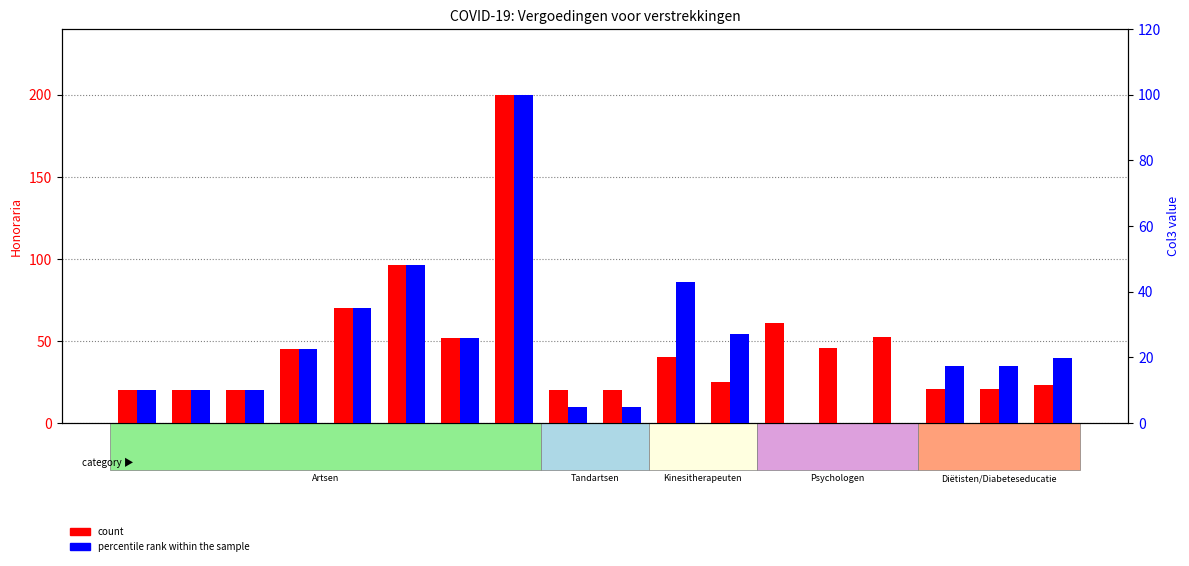

What is the sum of the percentile rank within the sample values at 794010 and 518033?

44.5